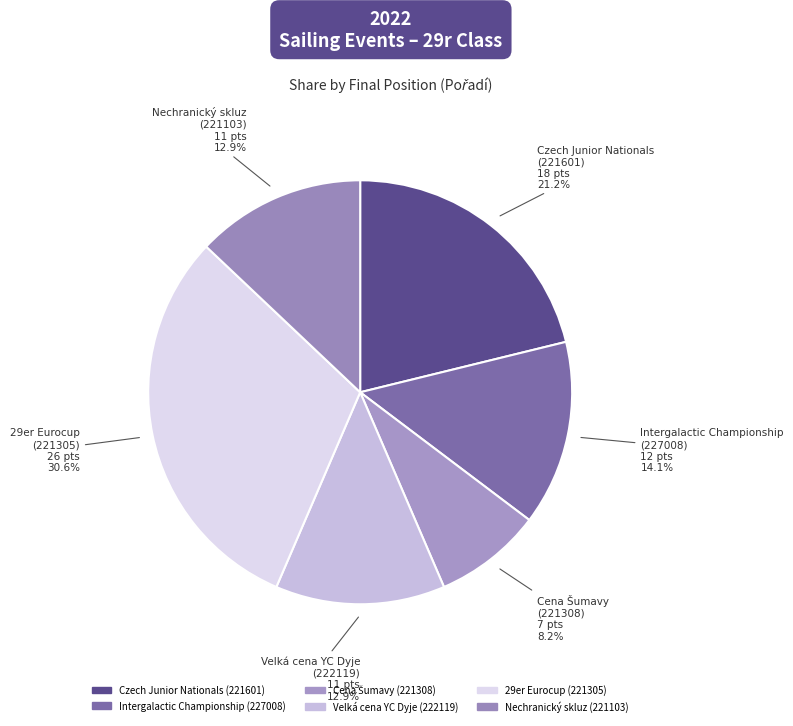

Which slice is the largest?

29er Eurocup (221305)